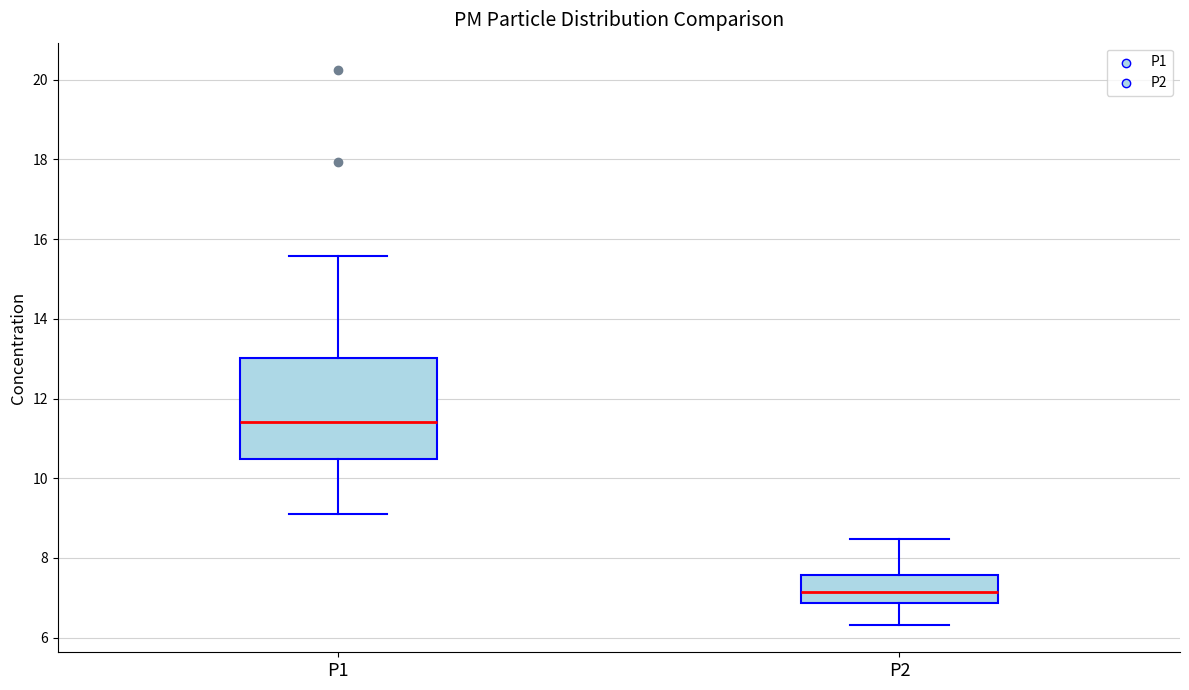

Reading left to right, read every box against the y-axis: the position of its median line, the range the box covers, and the ends of its whiskers. The values are not printed on the chart, so give them approximately, as read against the axis.

P1: median 11.4, box 10.4 to 13.0, whiskers 9.2 to 15.6
P2: median 7.2, box 6.8 to 7.6, whiskers 6.4 to 8.4